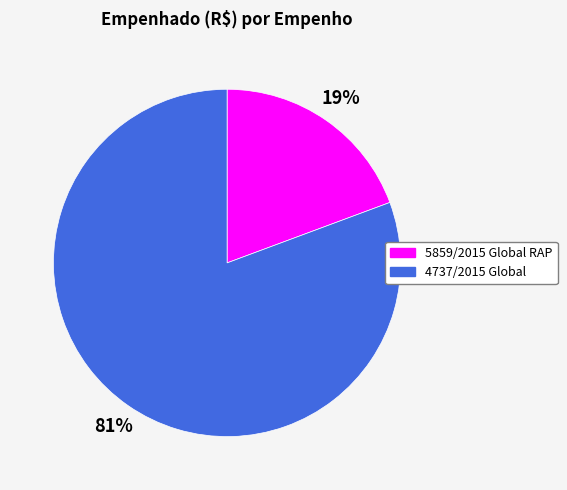

True or false: 4737/2015 Global accounts for 87% of the total.

False